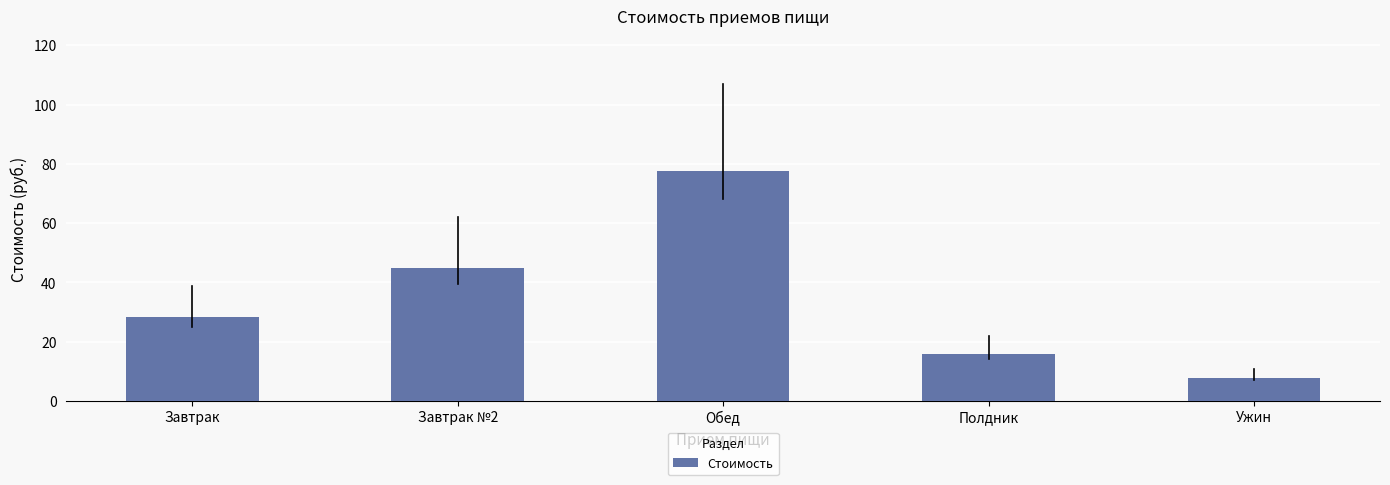

What is the greatest value displayed?

77.5